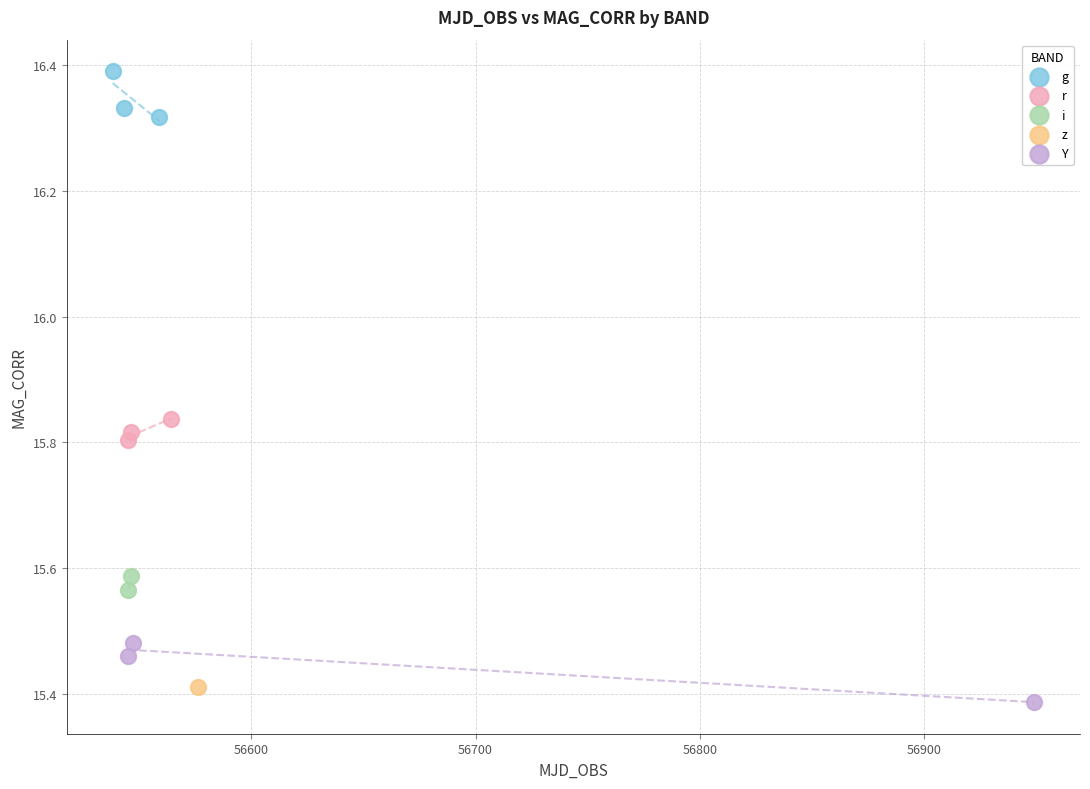

What are all the series names shown in the legend?

g, r, i, z, Y